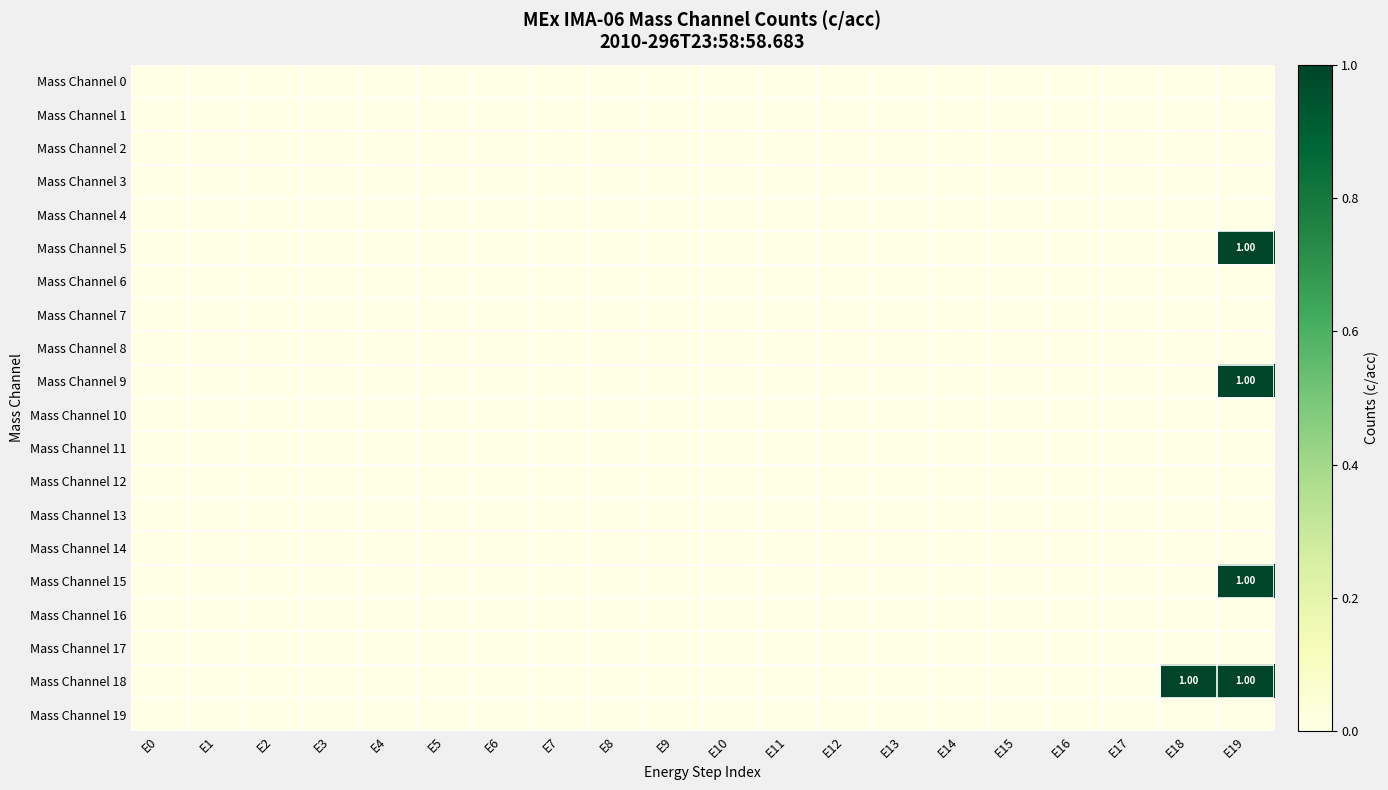

Rank the series at E15 from highest to lowest value.

Mass Channel 0, Mass Channel 1, Mass Channel 2, Mass Channel 3, Mass Channel 4, Mass Channel 5, Mass Channel 6, Mass Channel 7, Mass Channel 8, Mass Channel 9, Mass Channel 10, Mass Channel 11, Mass Channel 12, Mass Channel 13, Mass Channel 14, Mass Channel 15, Mass Channel 16, Mass Channel 17, Mass Channel 18, Mass Channel 19